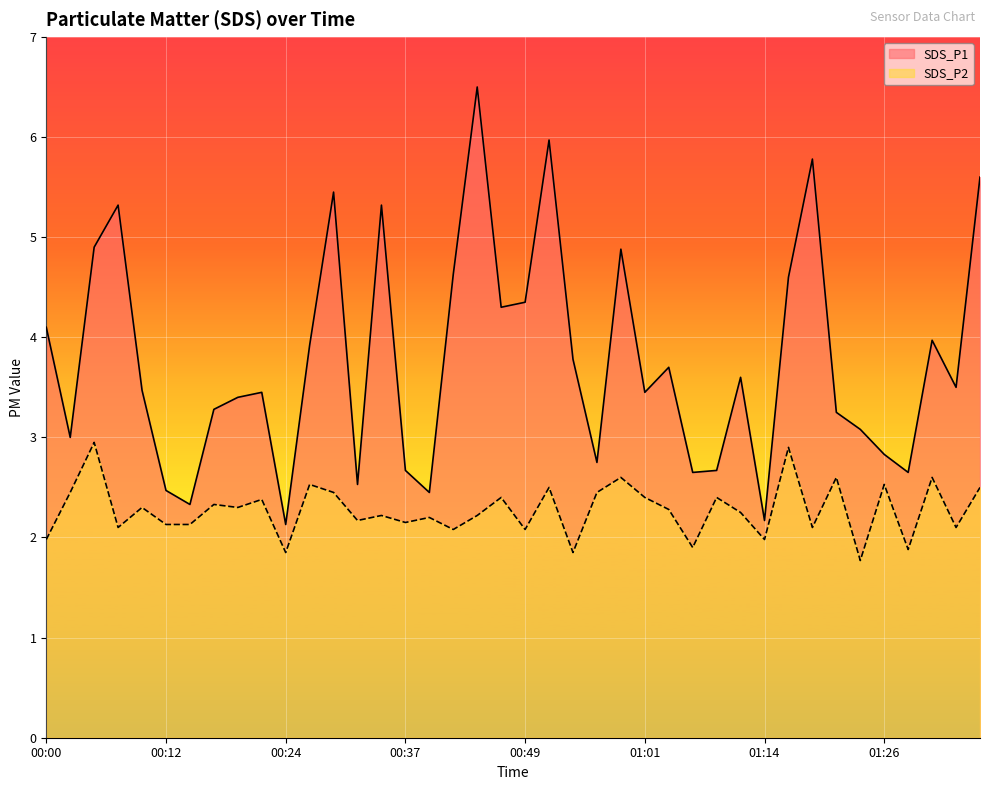

List the series in order of their peak value, lowest first.

SDS_P2, SDS_P1